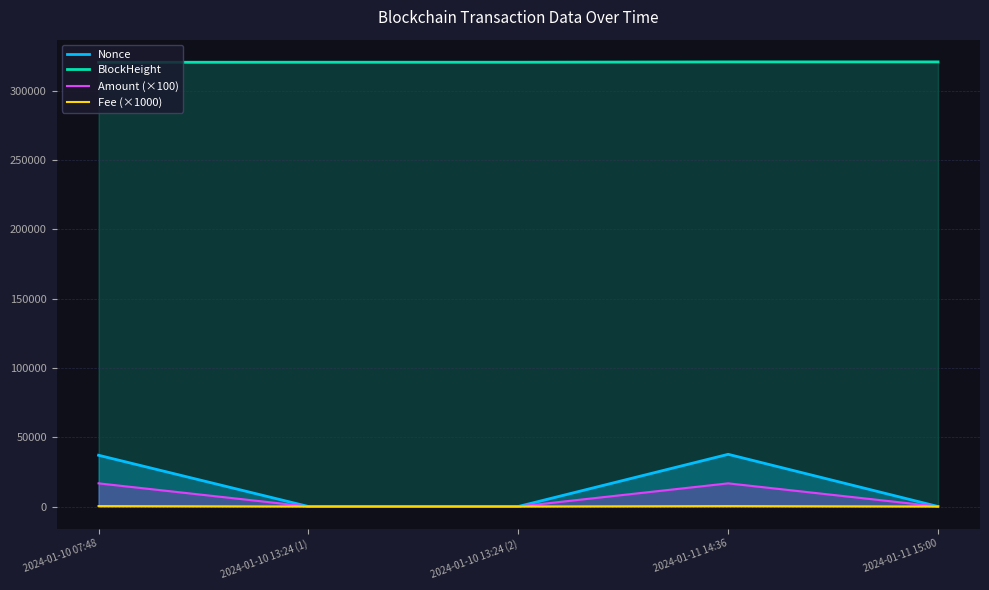

At how many categories does at least one series exceed 100467?

5